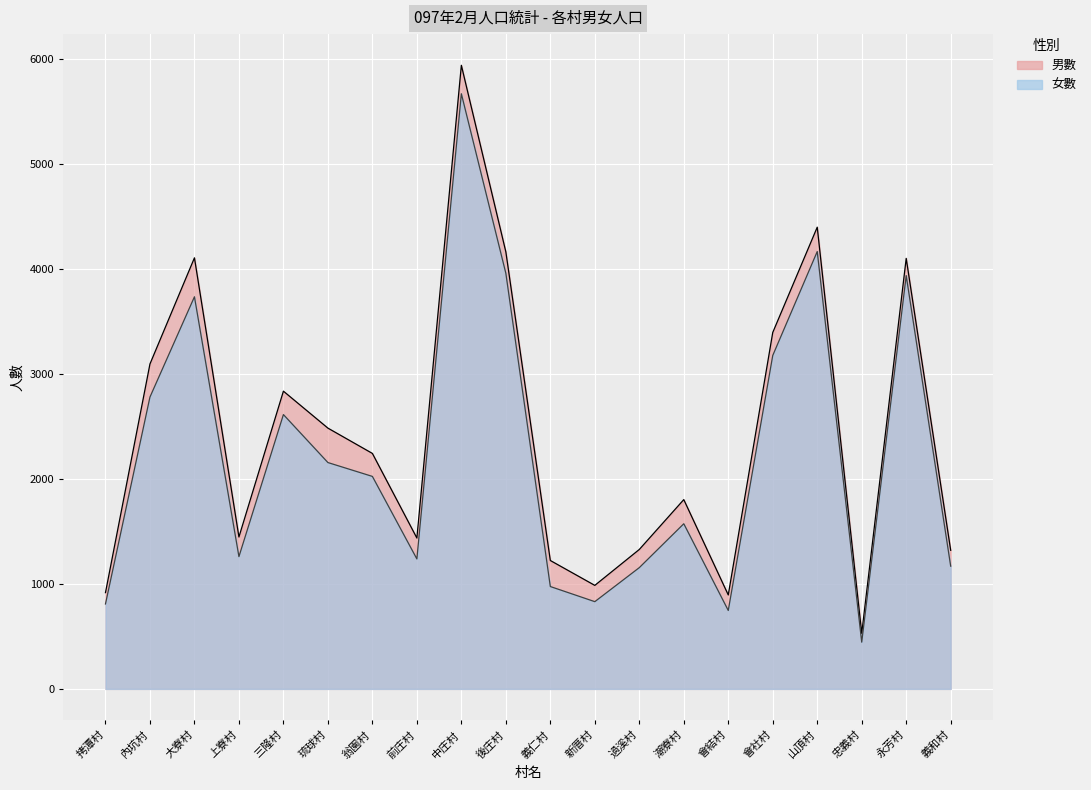

List the labels in order of 女數 value, largest first.

中庄村, 山頂村, 後庄村, 永芳村, 大寮村, 會社村, 內坑村, 三隆村, 琉球村, 翁園村, 潮寮村, 上寮村, 前庄村, 義和村, 過溪村, 義仁村, 新厝村, 拷潭村, 會結村, 忠義村